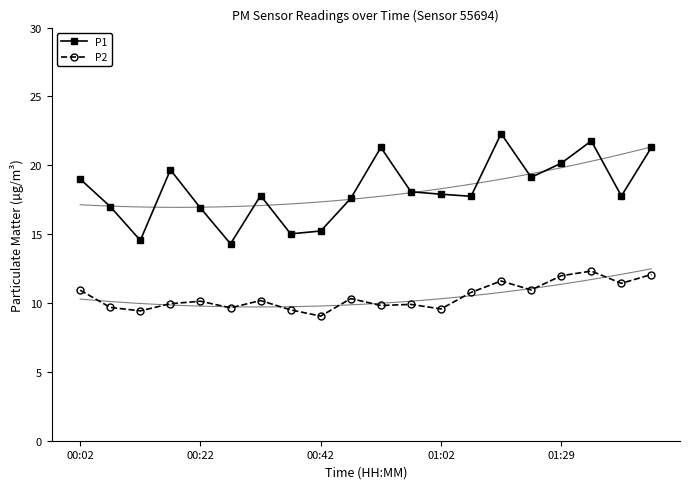

How many values in the P1 series exceed 17?

14